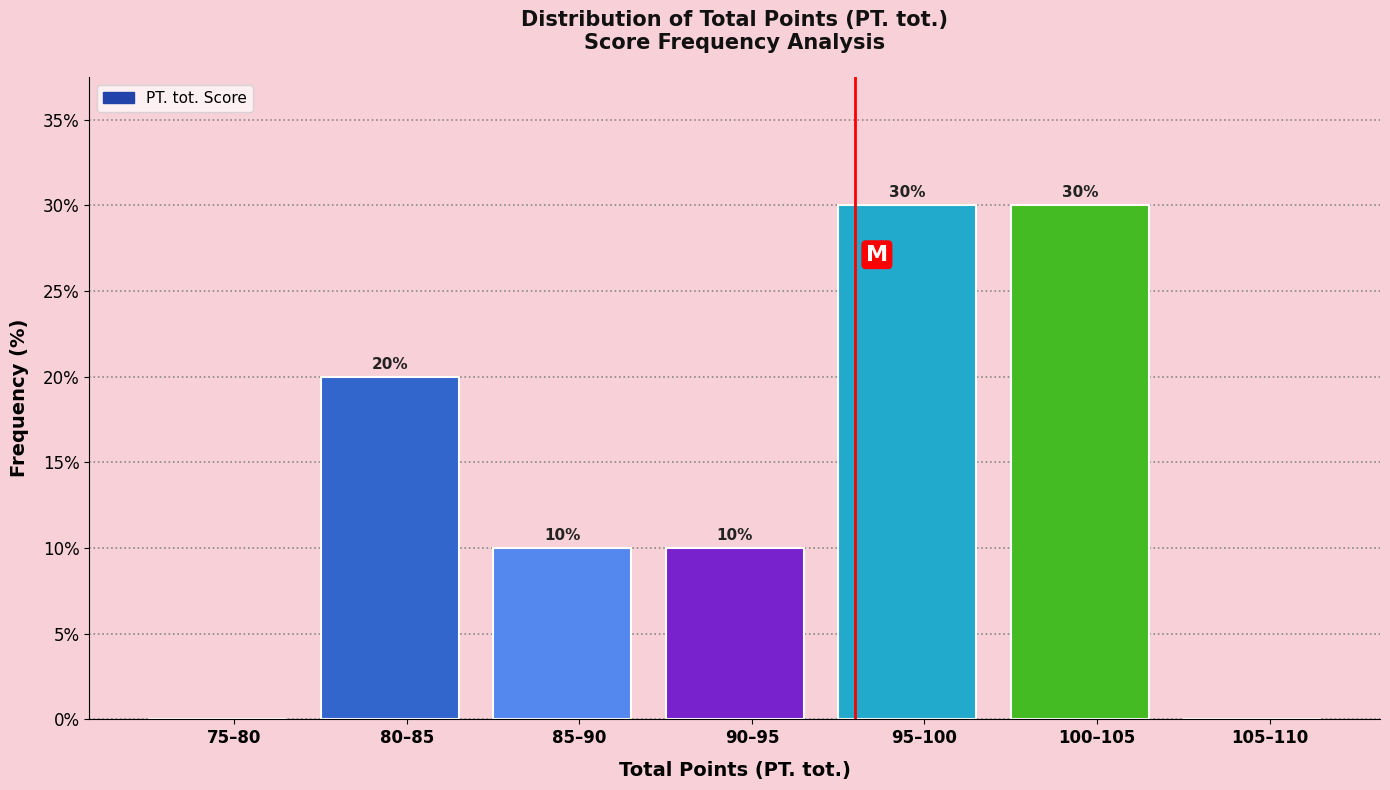

Reading right to left, what are all the values shown in this chart?

105–110=0	100–105=30	95–100=30	90–95=10	85–90=10	80–85=20	75–80=0